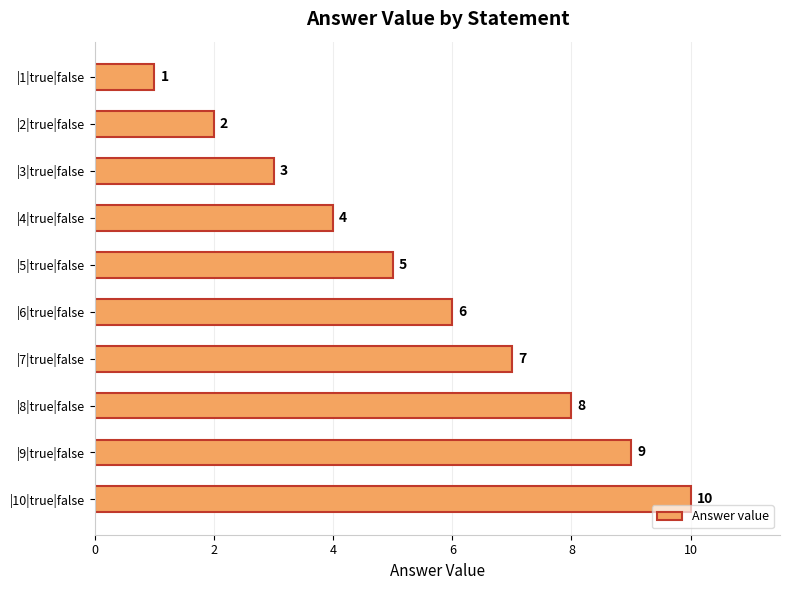

What is the difference between the second highest and minimum values?

8